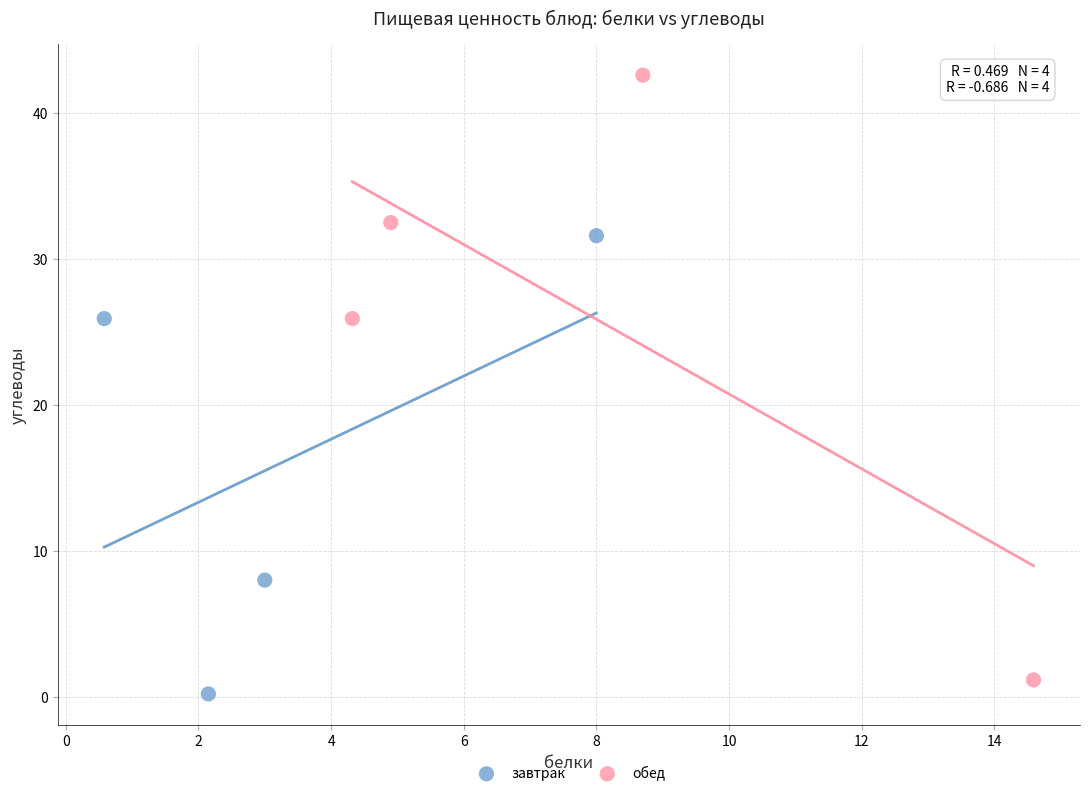

What are all the series names shown in the legend?

завтрак, обед